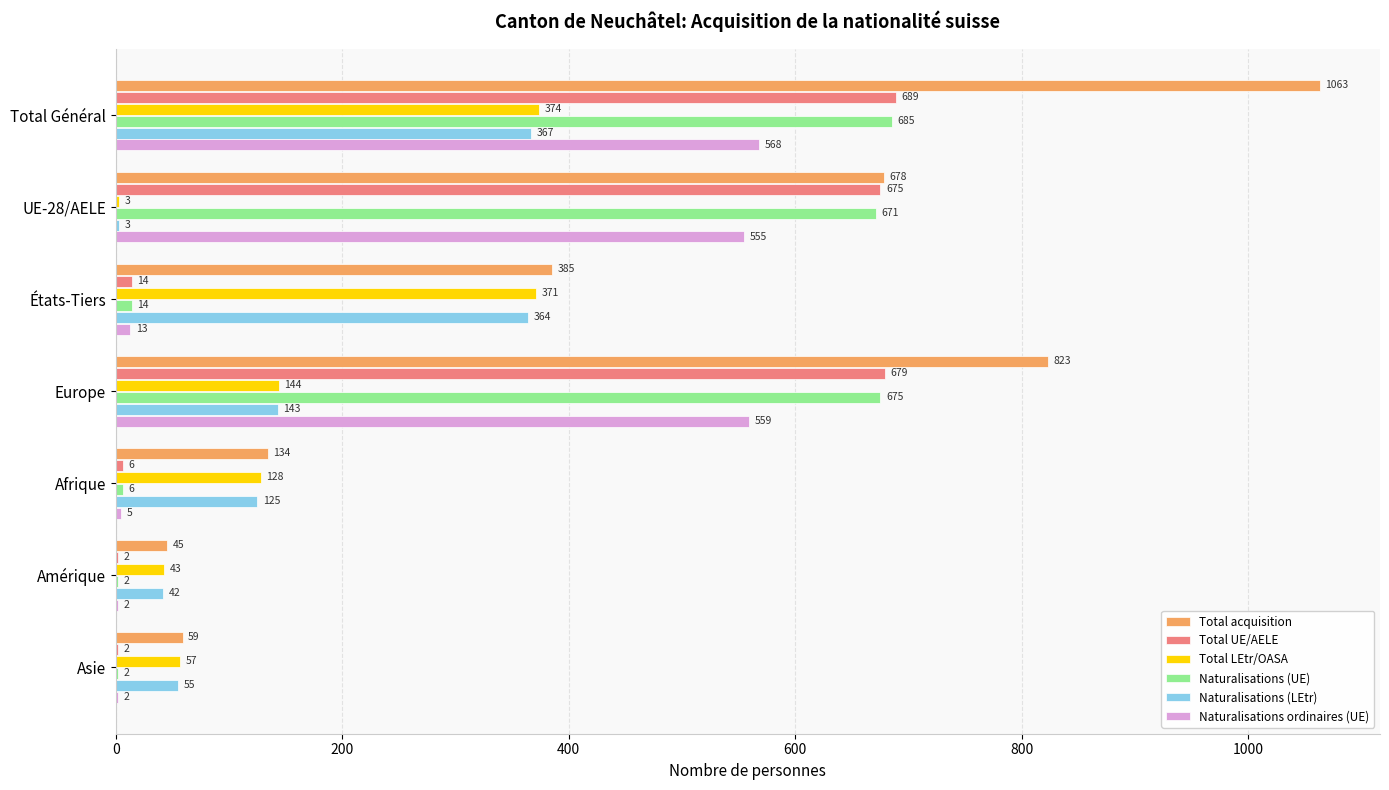

How many categories are shown in the chart?

7